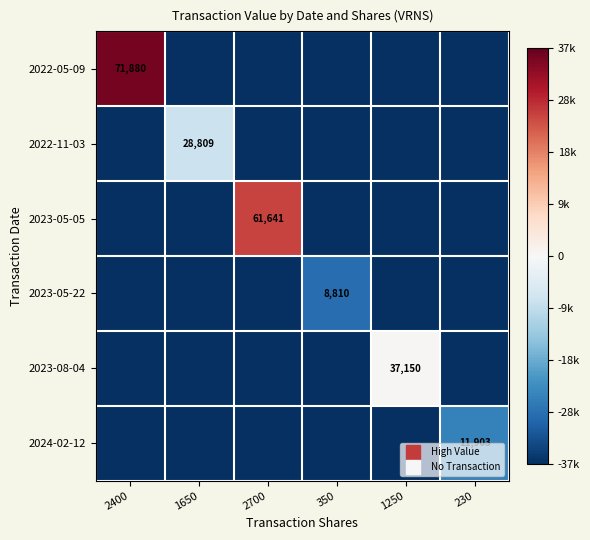

What is the difference between the highest and lowest values at 2400?

71880.0